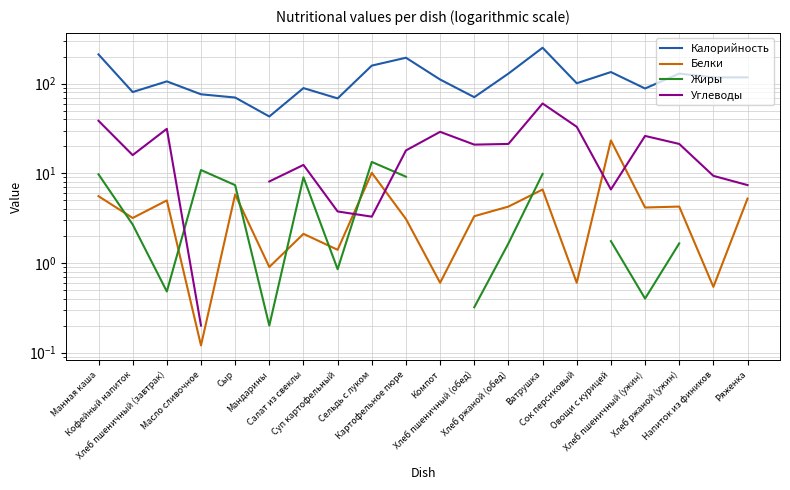

At which category is the sum across all series the highest?

Ватрушка